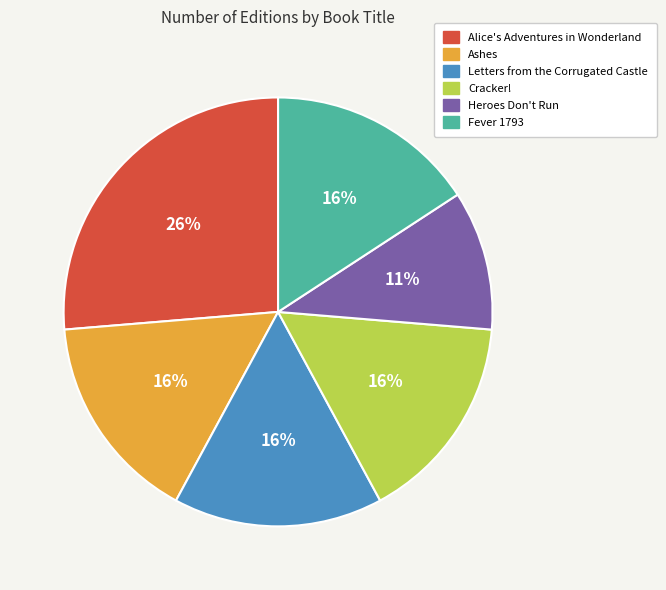

Is there a majority slice in this chart?

No